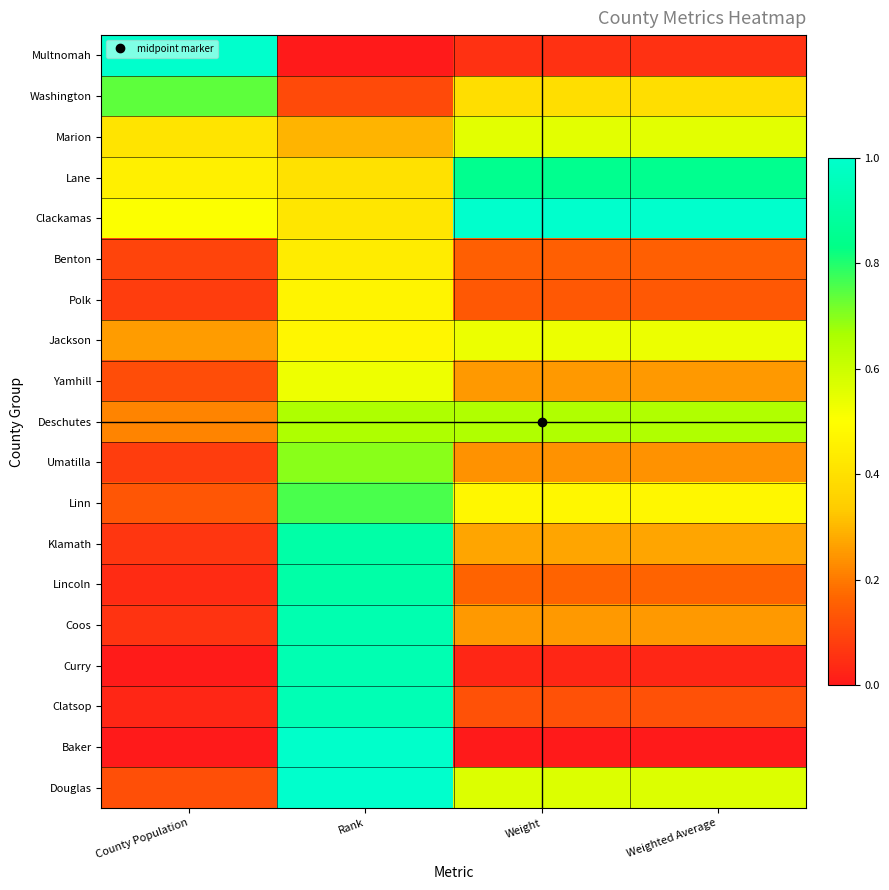

What is the spread (max minus min) of values at Rank?

1.0